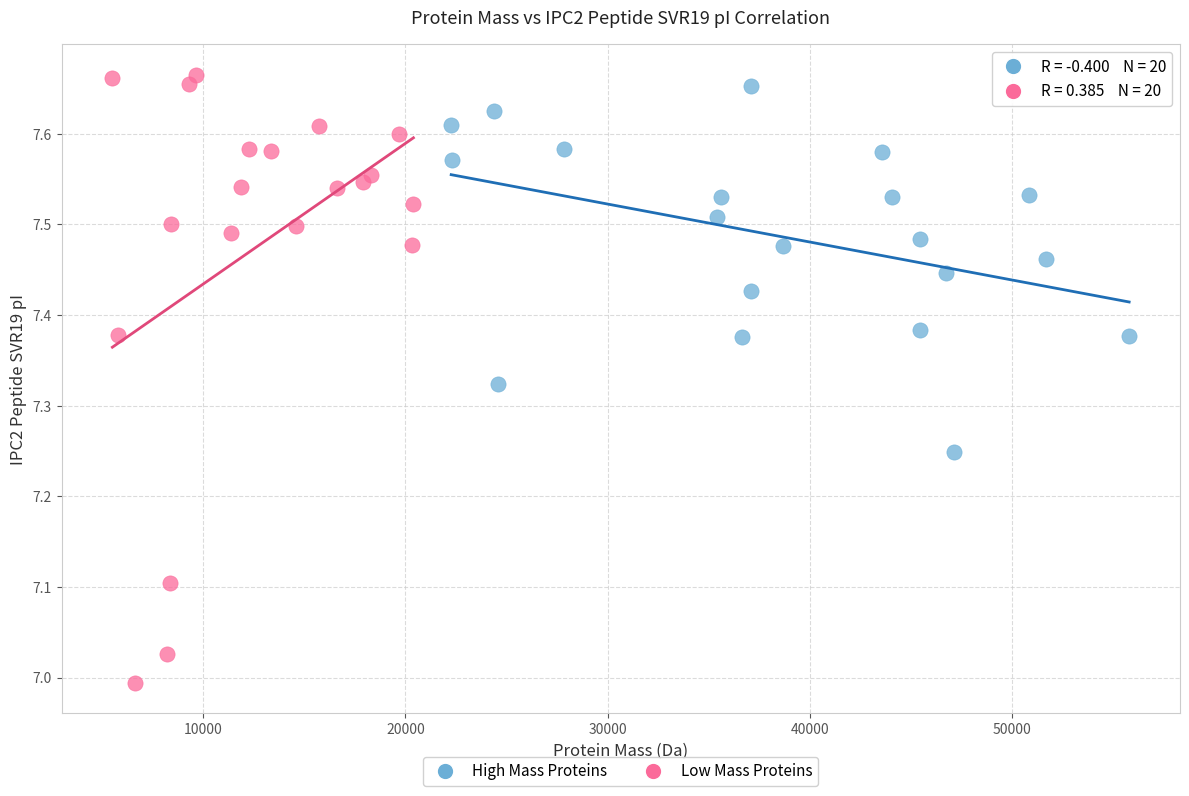

Which series contains the lowest Y value?

Low Mass Proteins